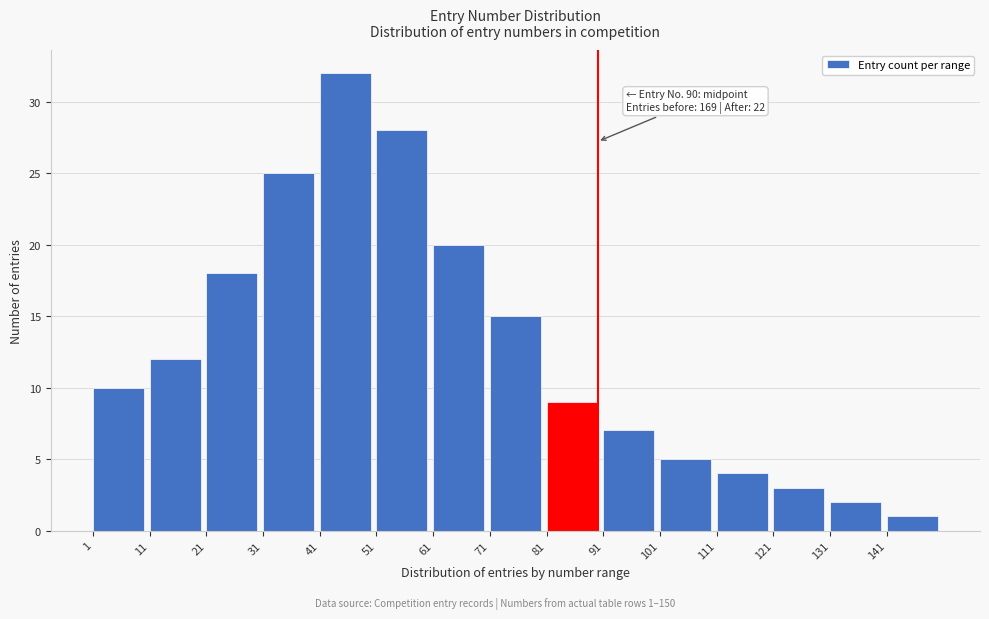

Reading right to left, transcribe all the data shown in this chart.

1	2	3	4	5	7	9	15	20	28	32	25	18	12	10